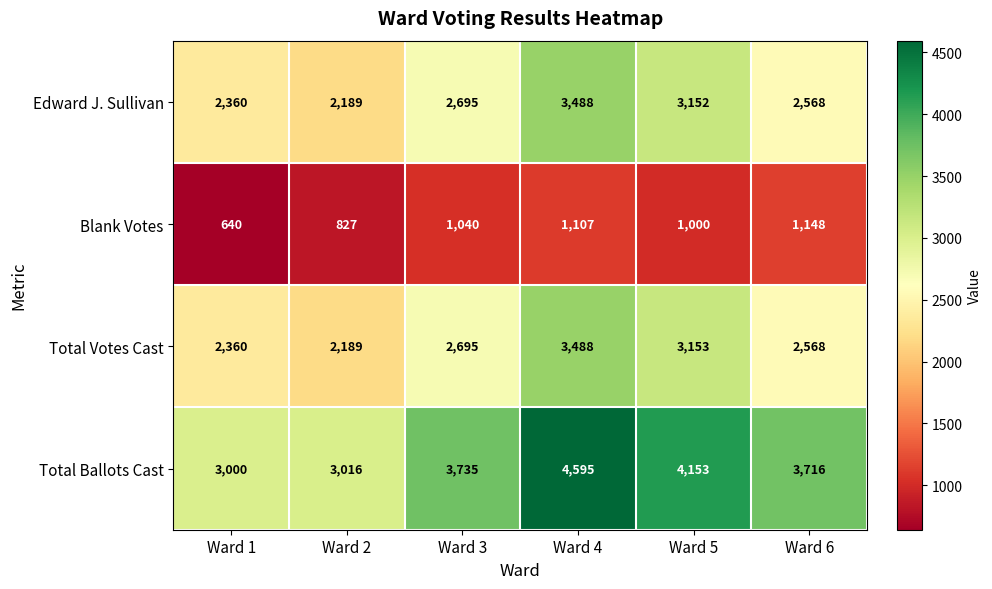

Reading right to left, extract all data points from this chart.

Edward J. Sullivan: 2568	3152	3488	2695	2189	2360
Blank Votes: 1148	1000	1107	1040	827	640
Total Votes Cast: 2568	3153	3488	2695	2189	2360
Total Ballots Cast: 3716	4153	4595	3735	3016	3000